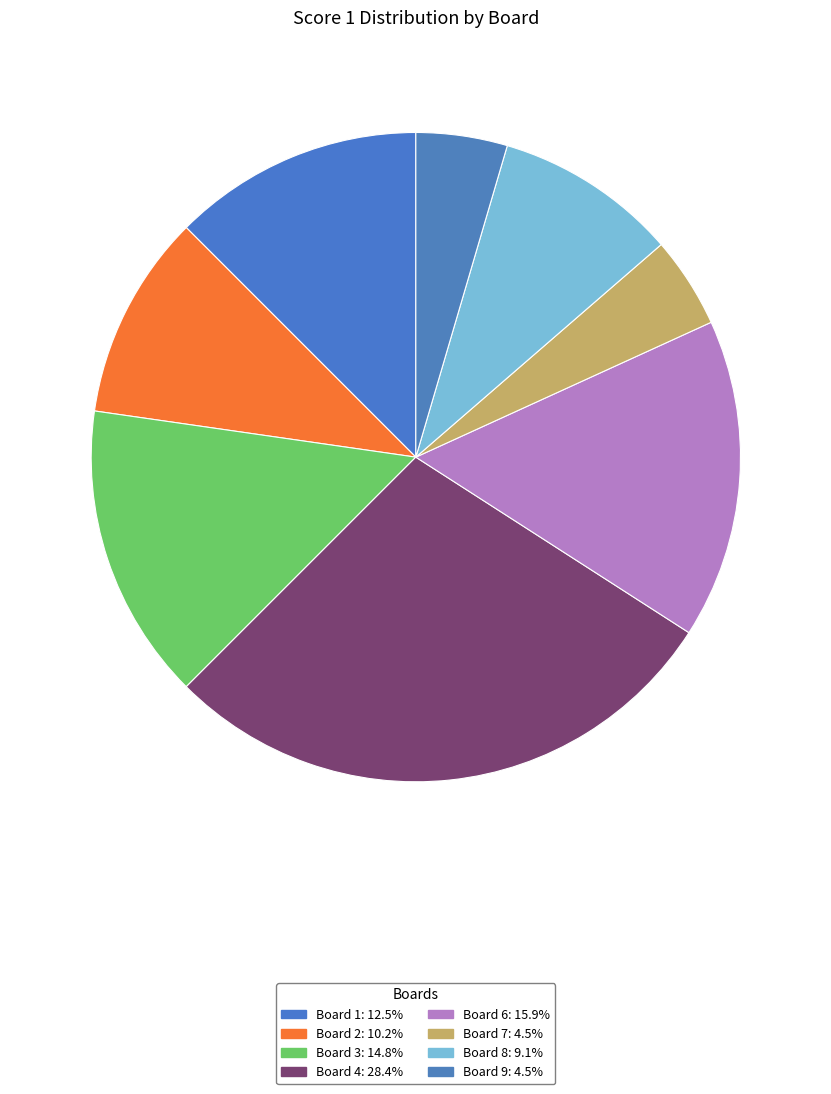

To the nearest percent, what is the average slice percentage?

11%